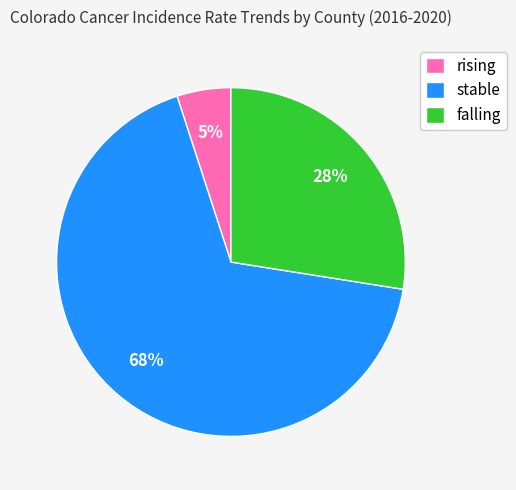

Does any single category account for the majority?

Yes